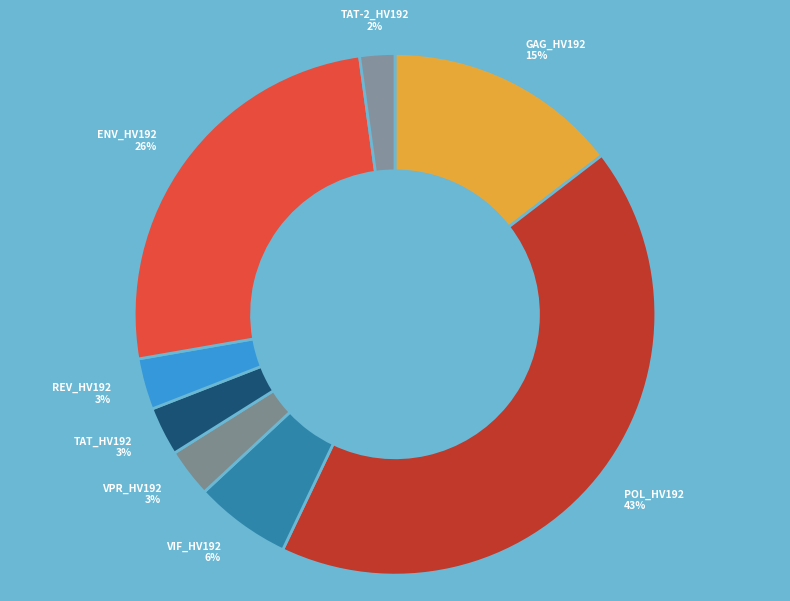

Is there any slice that represents more than half of the pie?

No